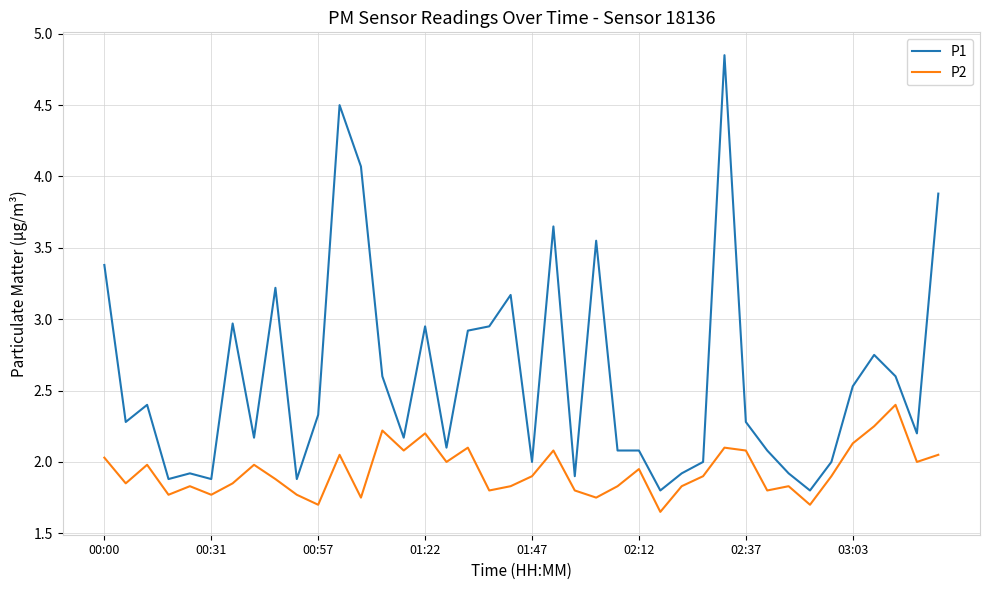

Does the chart display data point markers on the line(s)?

No